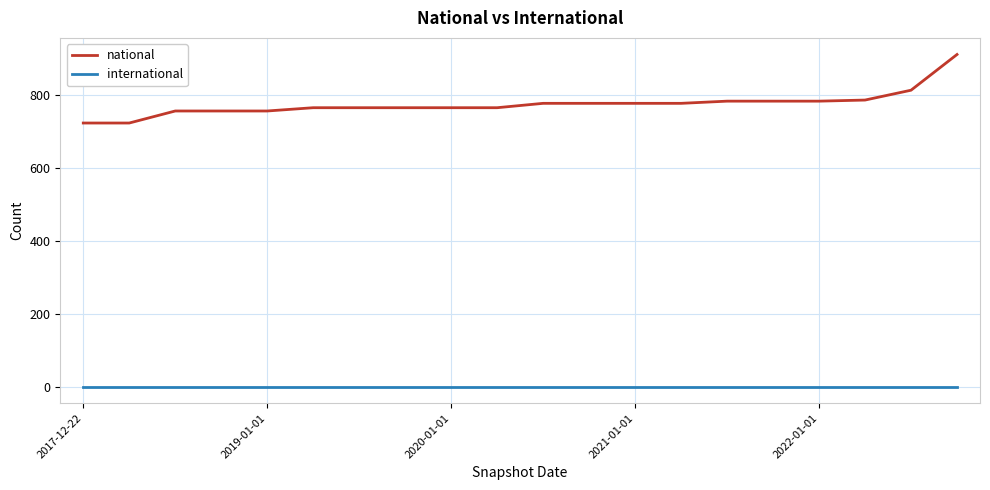

What is the difference between the maximum and minimum values in the national series?

188